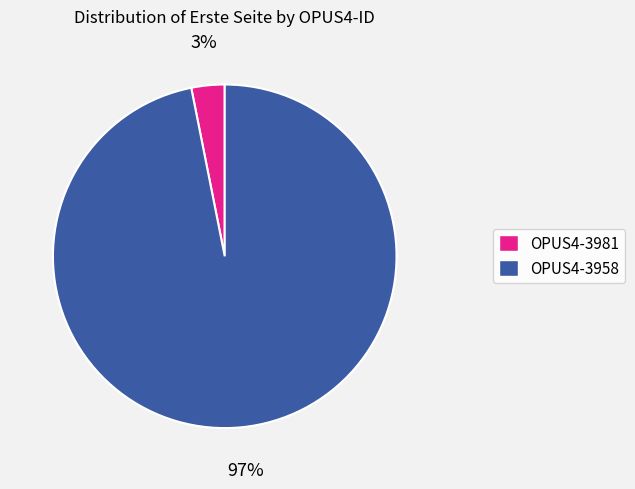

Is it true that OPUS4-3981 is 3% of the pie?

True